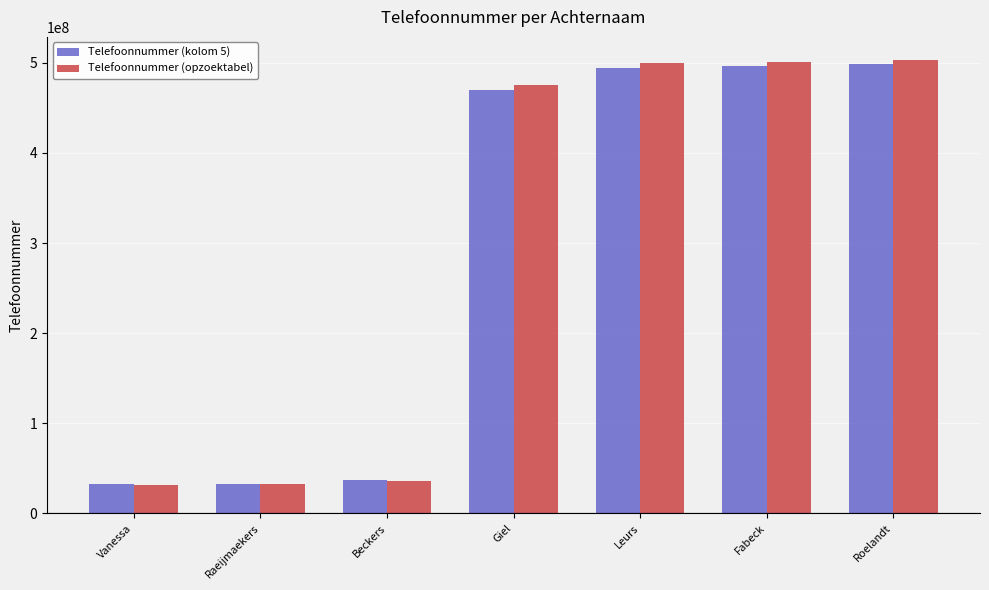

At which label does Telefoonnummer (opzoektabel) first exceed 475051723?

Giel